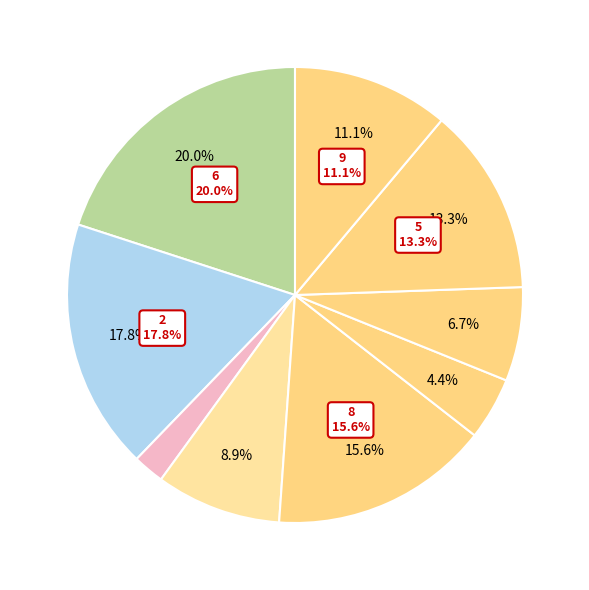

How many slices are in this pie chart?

9